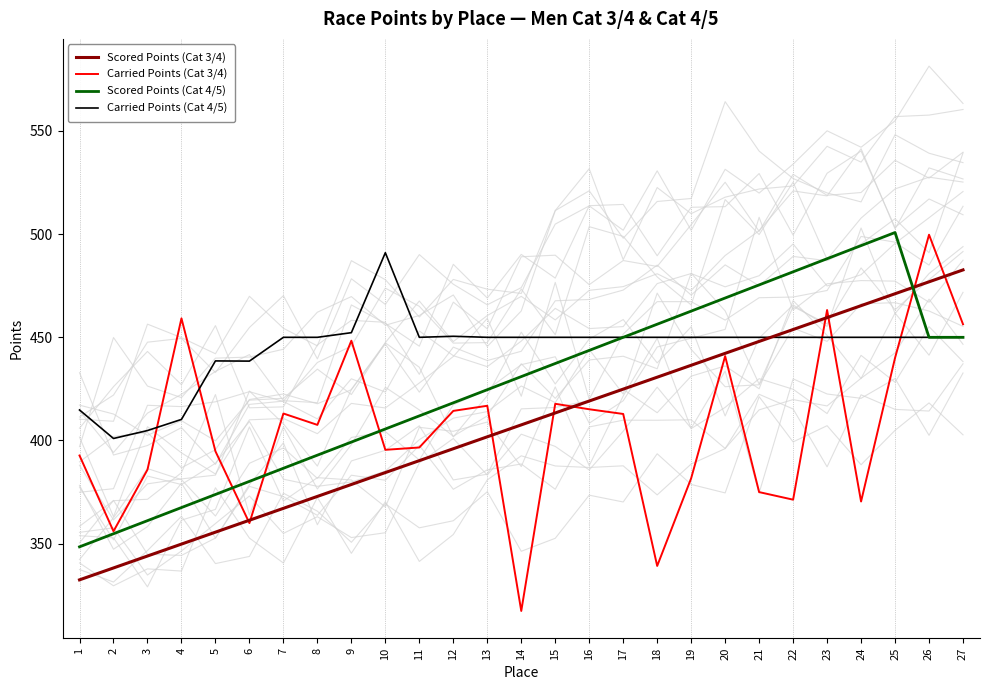

The Carried Points (Cat 4/5) series shows 438.6 at 5. True or false?

True